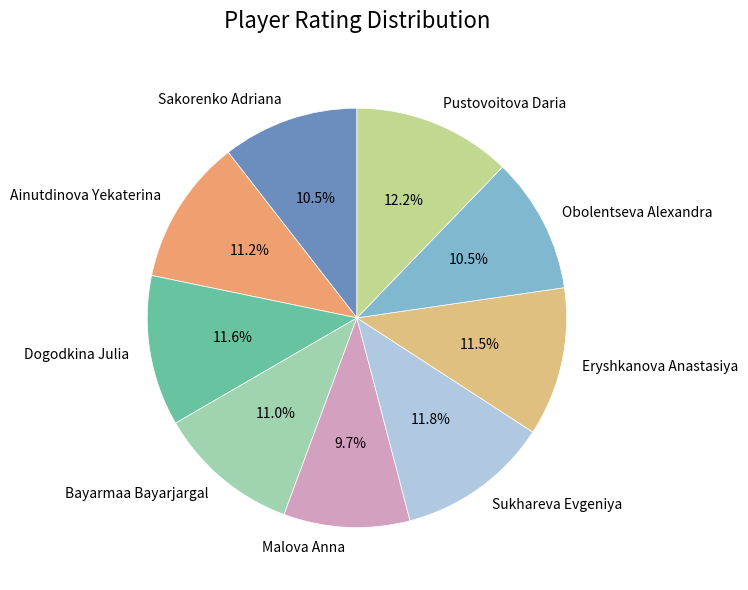

How many segments does this pie chart have?

9